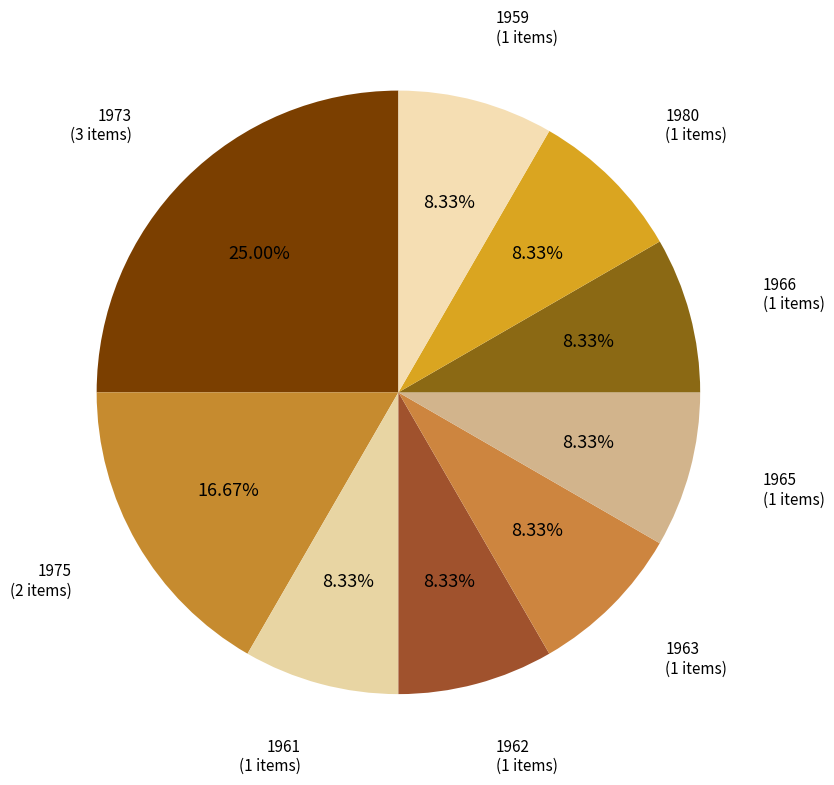

To the nearest percent, what is the average slice percentage?

11%